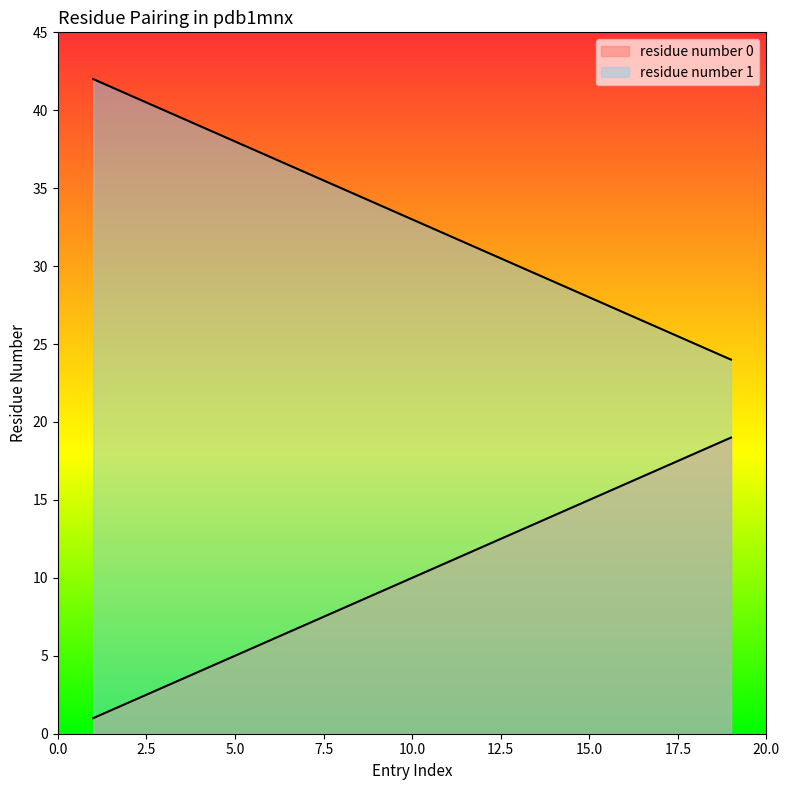

What are all the series names shown in the legend?

residue number 0, residue number 1